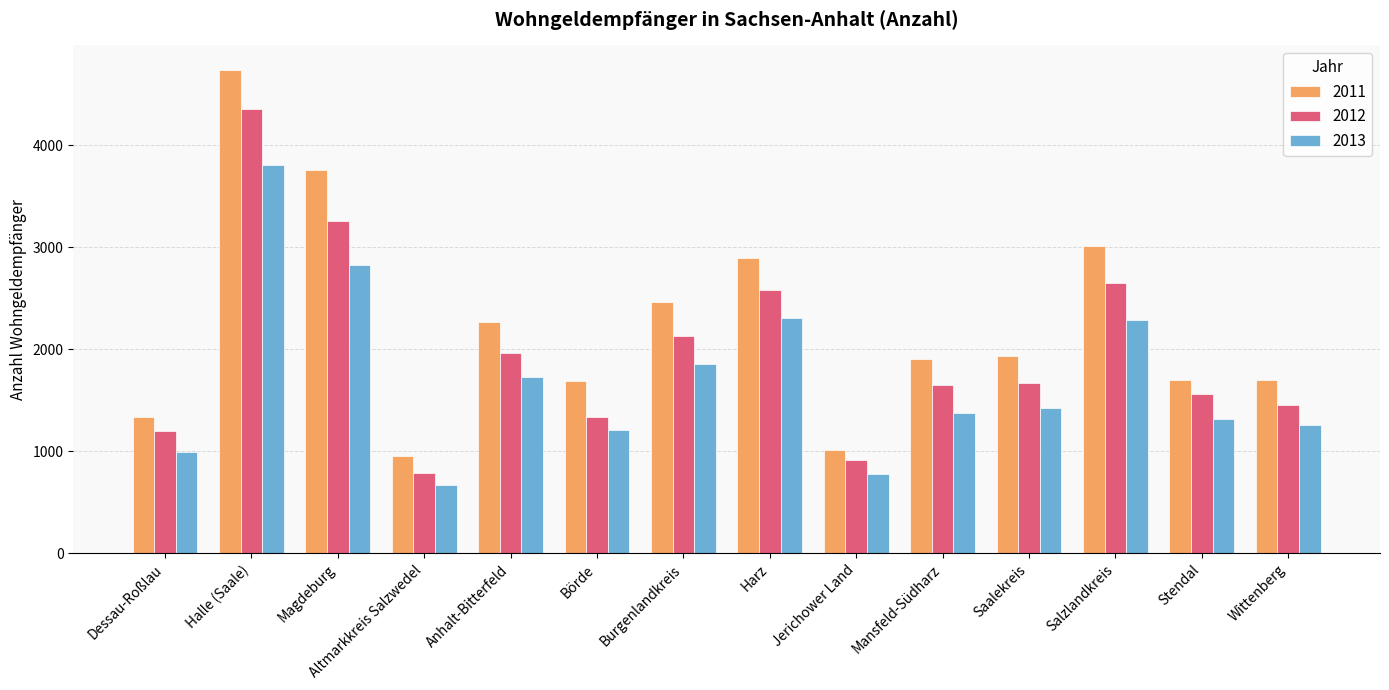

Which series changed the most between Jerichower Land and Salzlandkreis?

2011